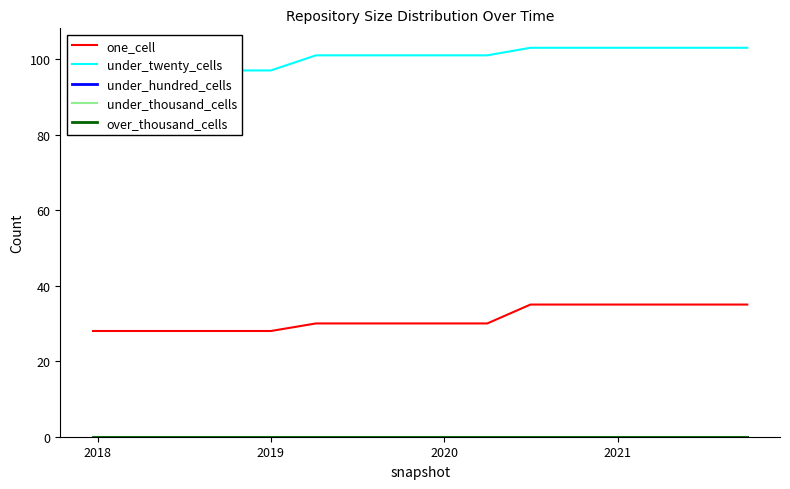

At how many categories does at least one series exceed 47?

16